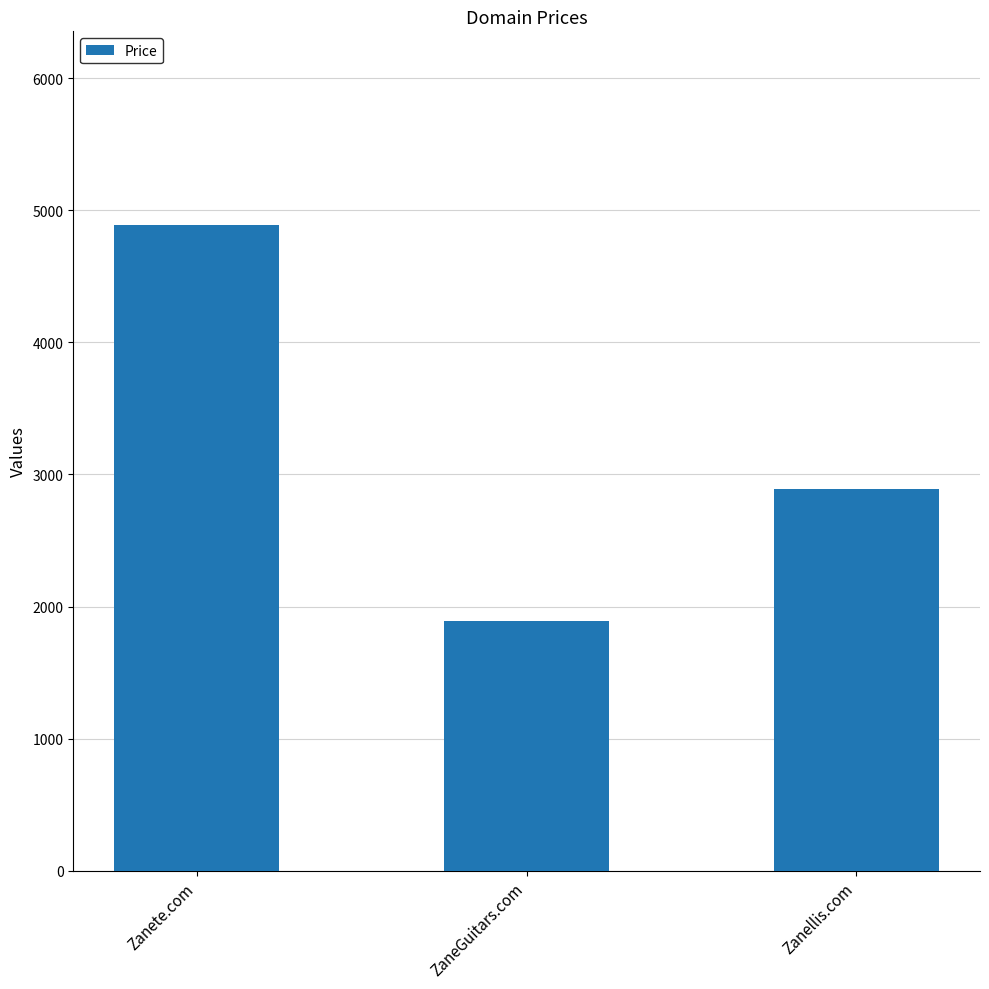

Does the chart contain stacked bars?

No